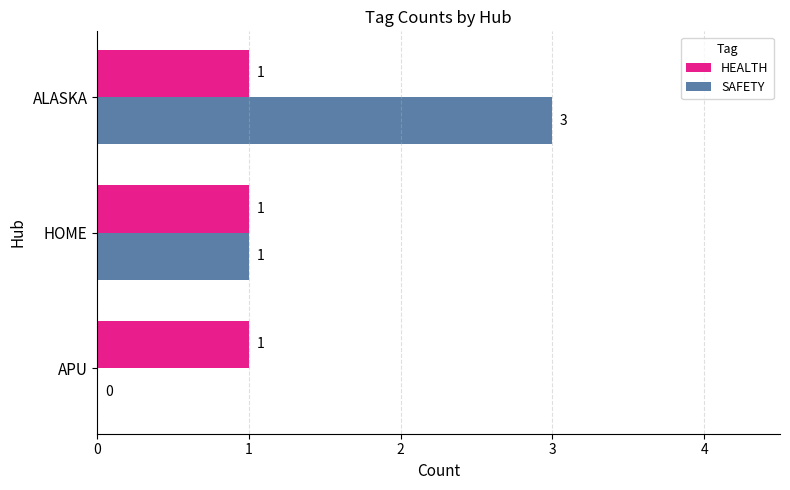

True or false: HEALTH has a value of 1 at APU.

True